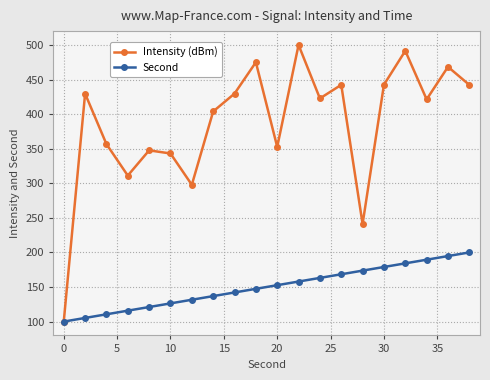

Which series has the largest range (max minus min)?

Intensity (dBm)